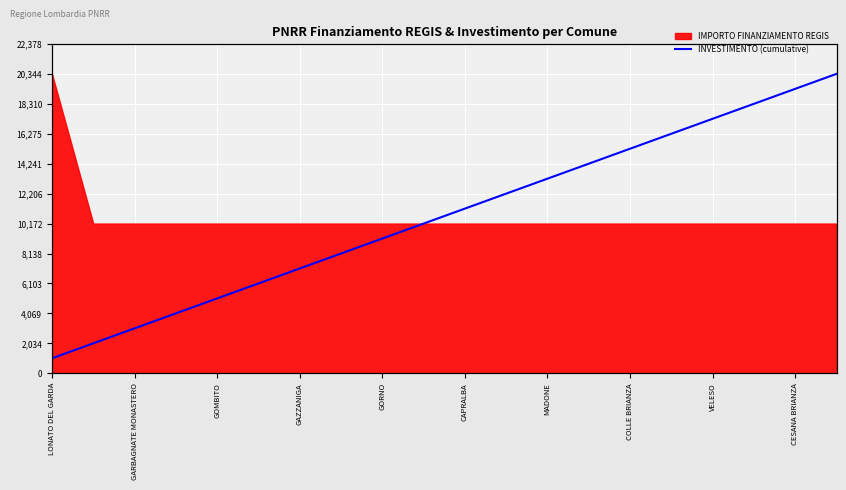

What is the greatest value displayed?

20344.0